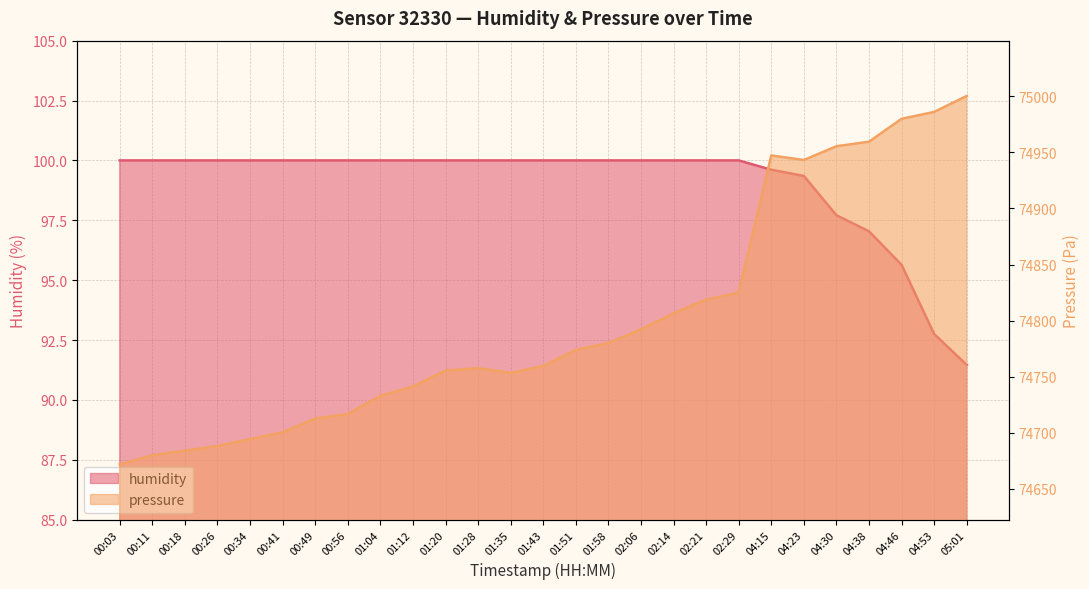

What position from the left is 01:58?

16